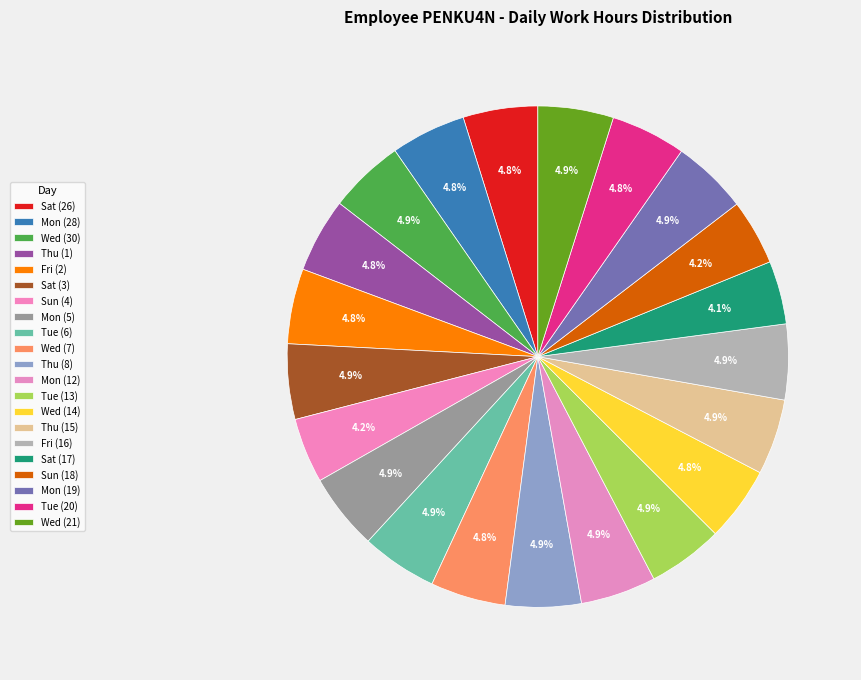

To the nearest percent, what is the difference between the largest and smallest slice percentages?

1%